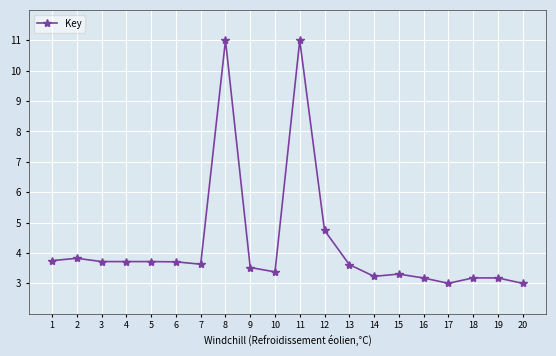

How many distinct data groups are displayed?

1